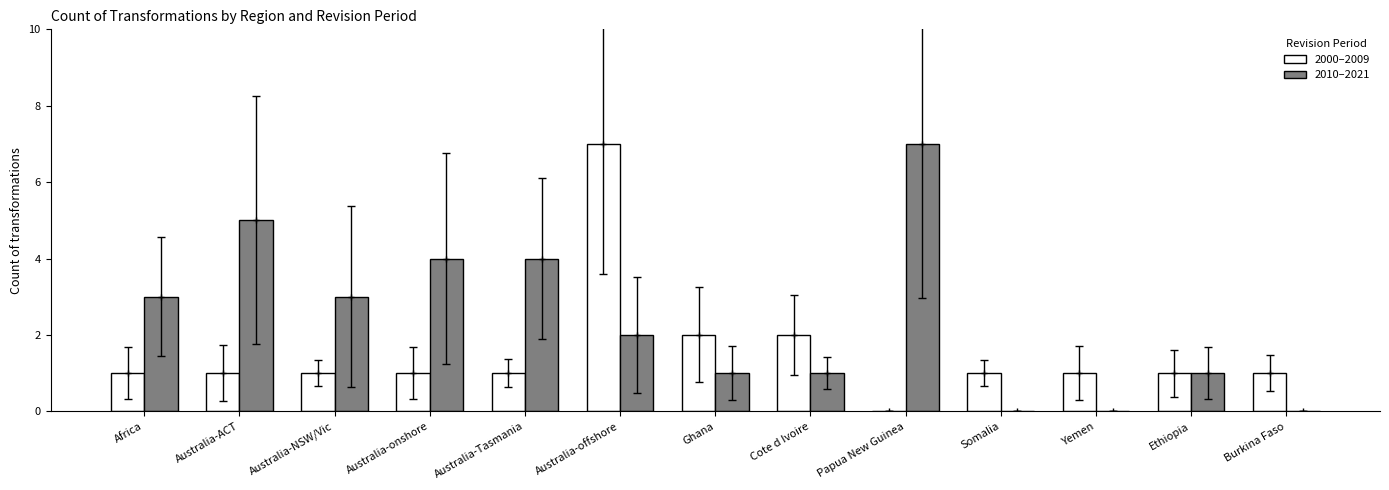

Which series has the largest total across all categories?

2010–2021